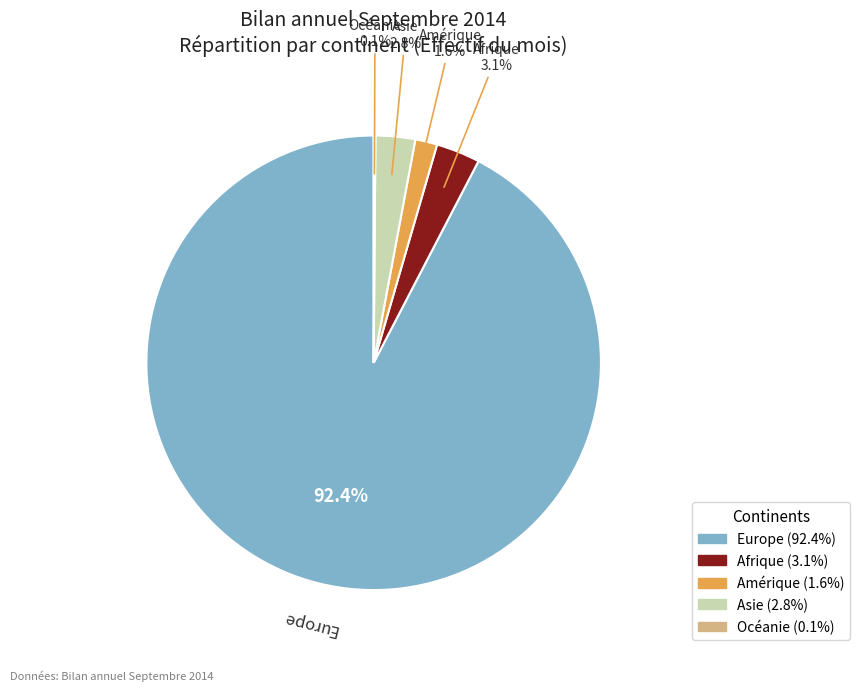

Which slice is the largest?

Europe